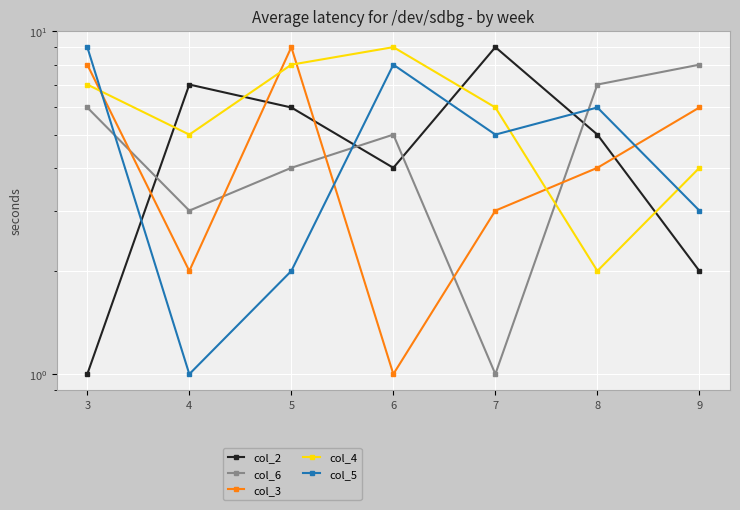

How many times do col_3 and col_2 cross each other?

4